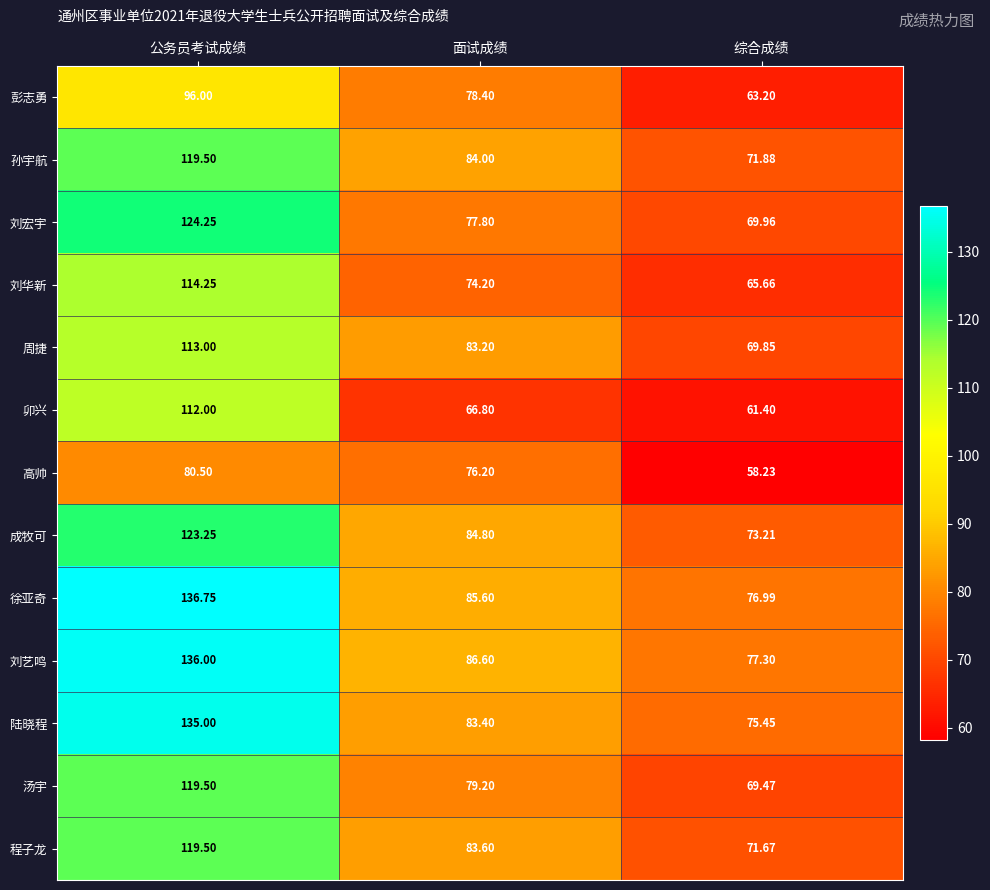

Which series changed the most between 公务员考试成绩 and 综合成绩?

徐亚奇